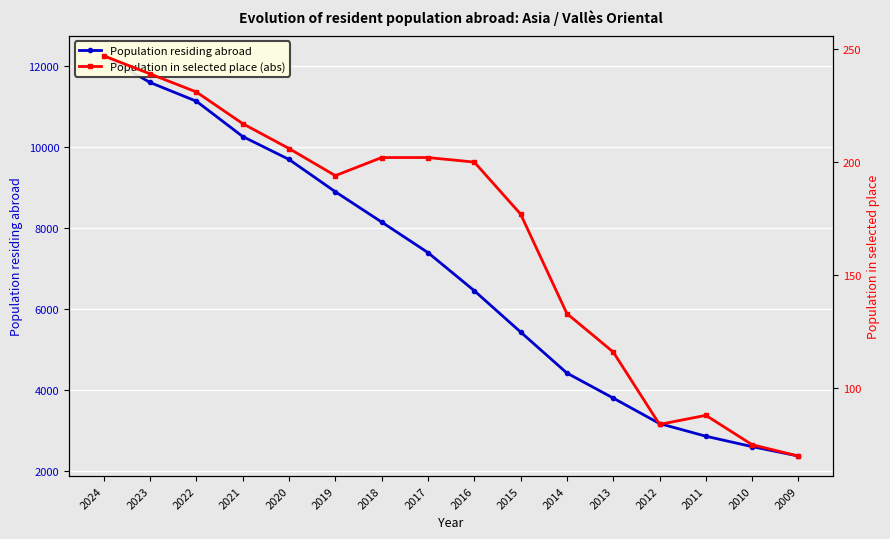

Read the Population in selected place (abs) value at 2019, to the nearest 50.

200